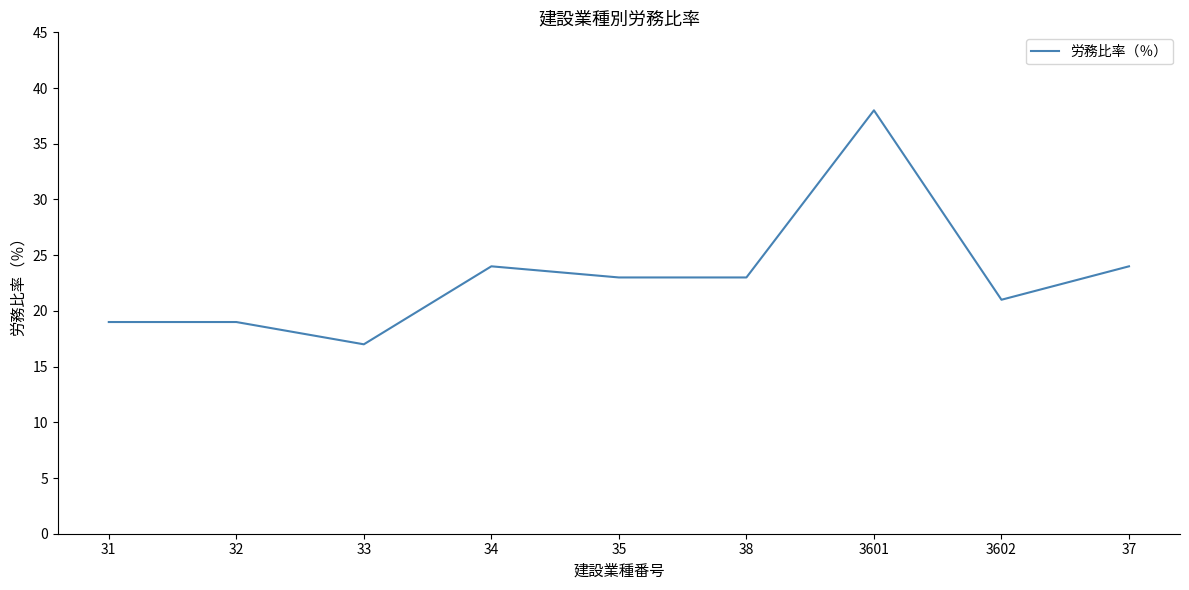

True or false: the data shows 16 at 3601.

False